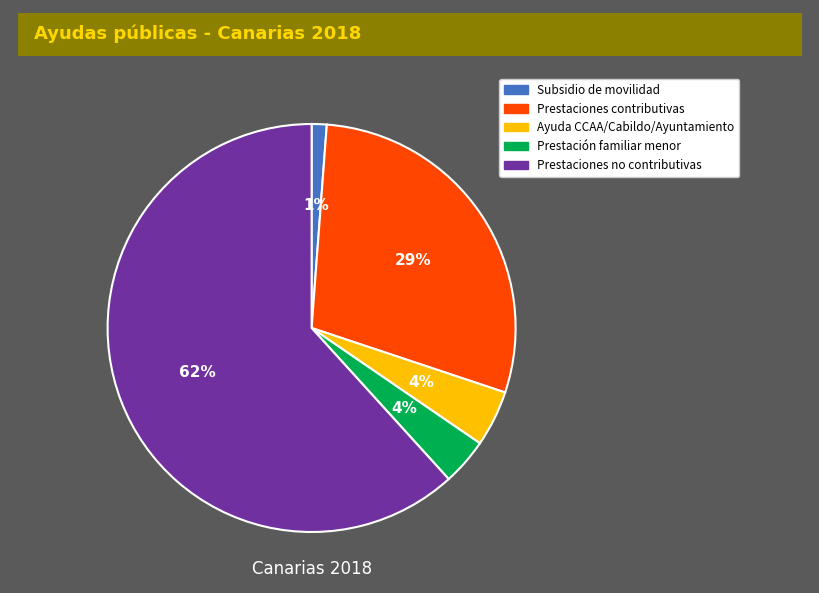

Is there any slice that represents more than half of the pie?

Yes